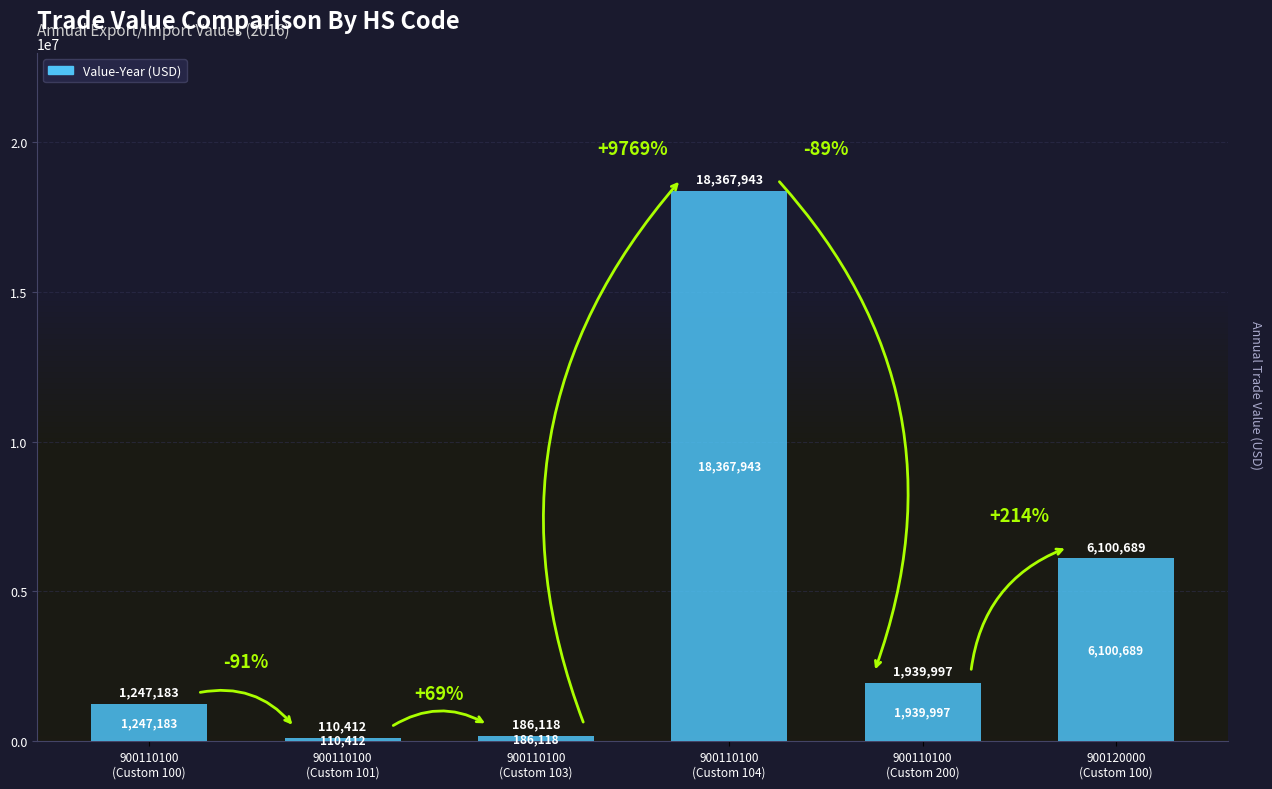

What is the sum of all values?

27952342